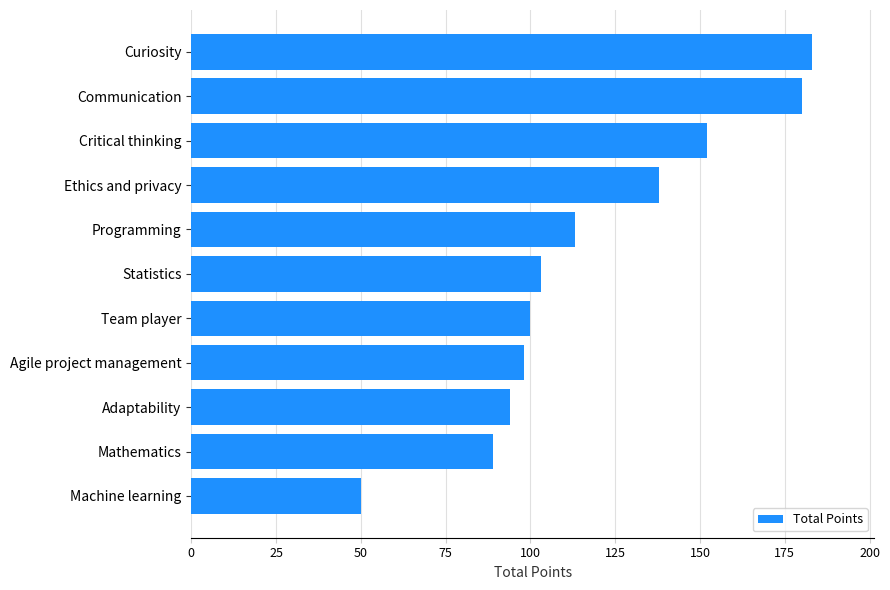

Is it true that the value at Mathematics is 89?

True